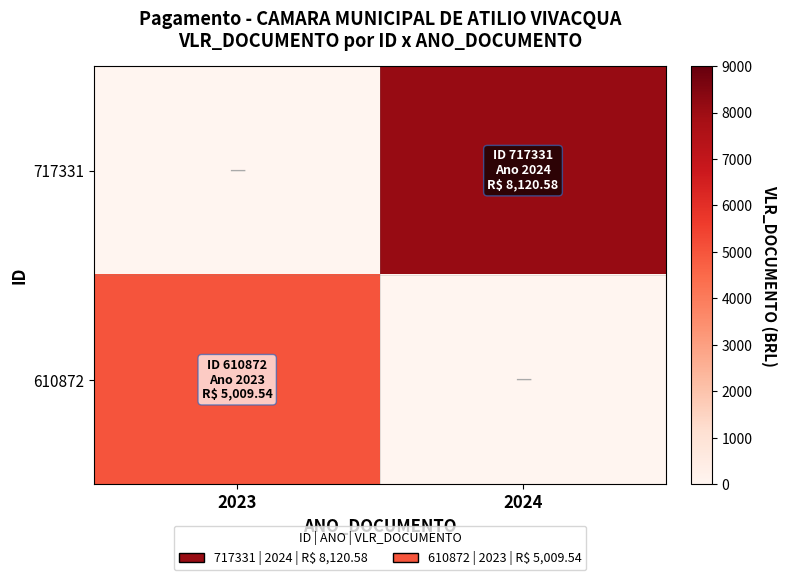

What is the difference between the highest and lowest values at 2024?

8120.6